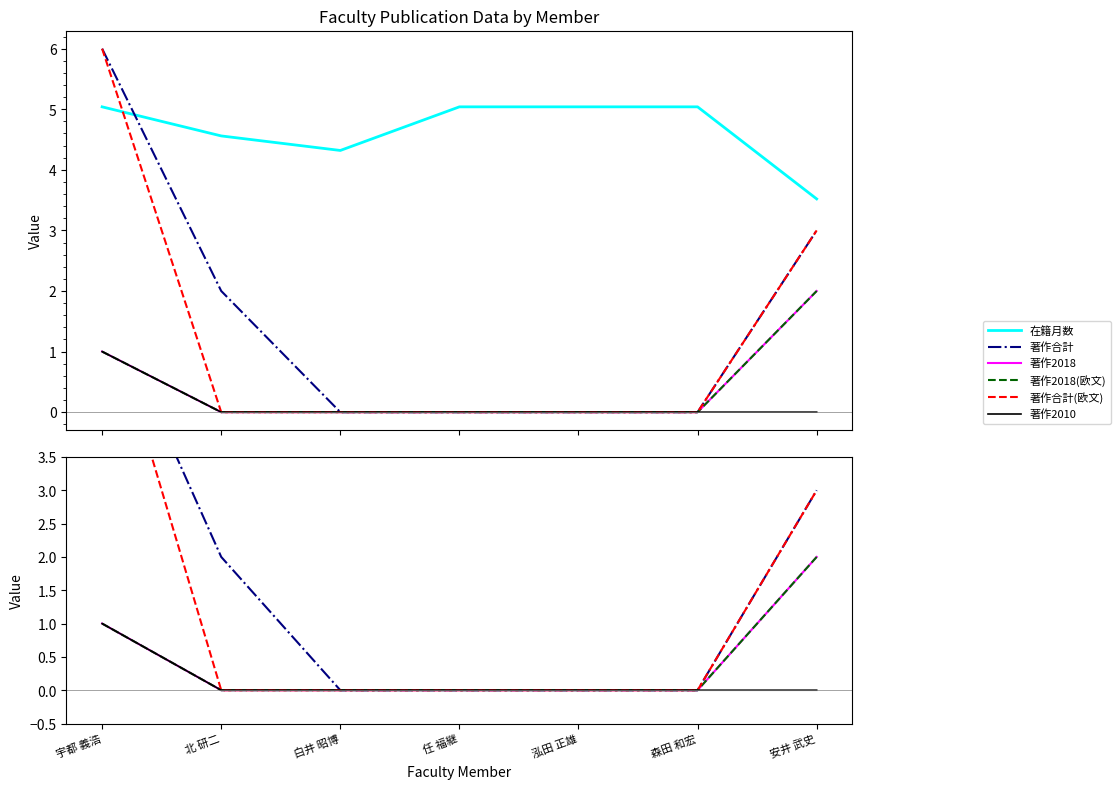

True or false: 著作2018(欧文) and 著作合計(欧文) cross at least once.

False